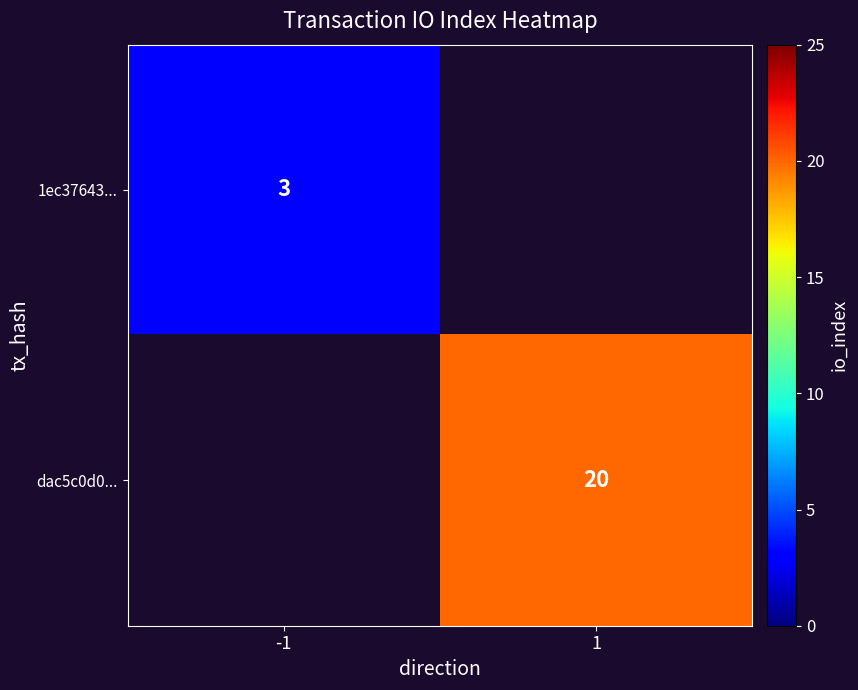

The 1ec37643... series shows 3 at -1. True or false?

True